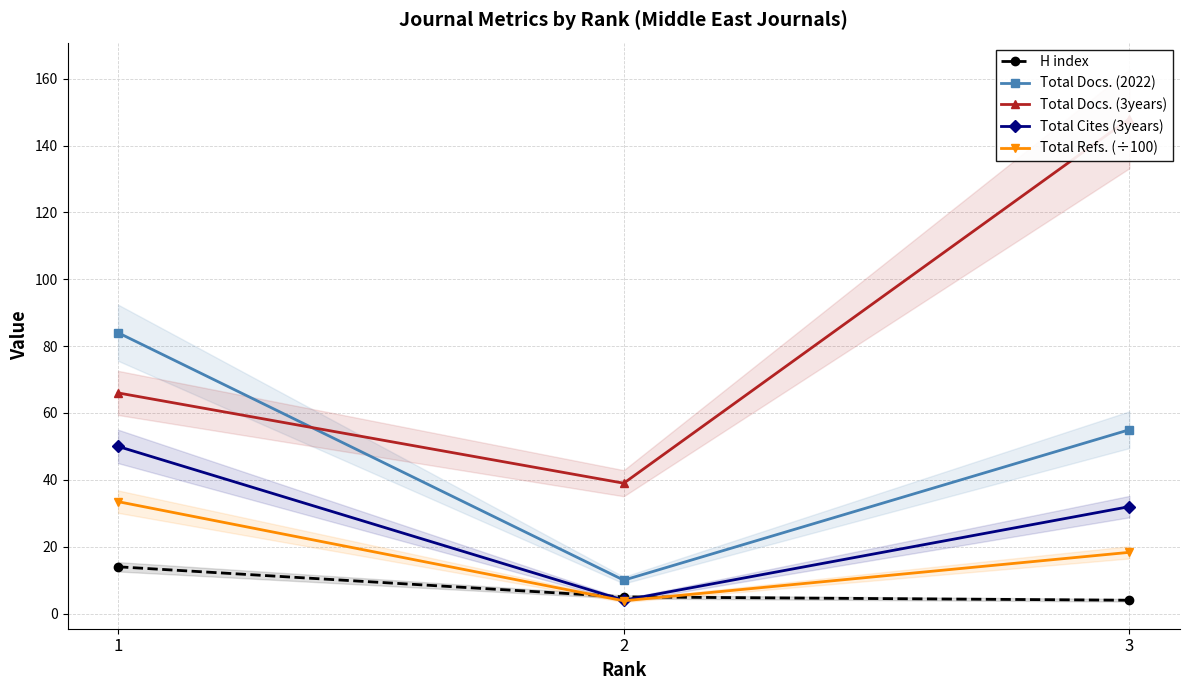

Where does the Total Cites (3years) series first go above 32?

1